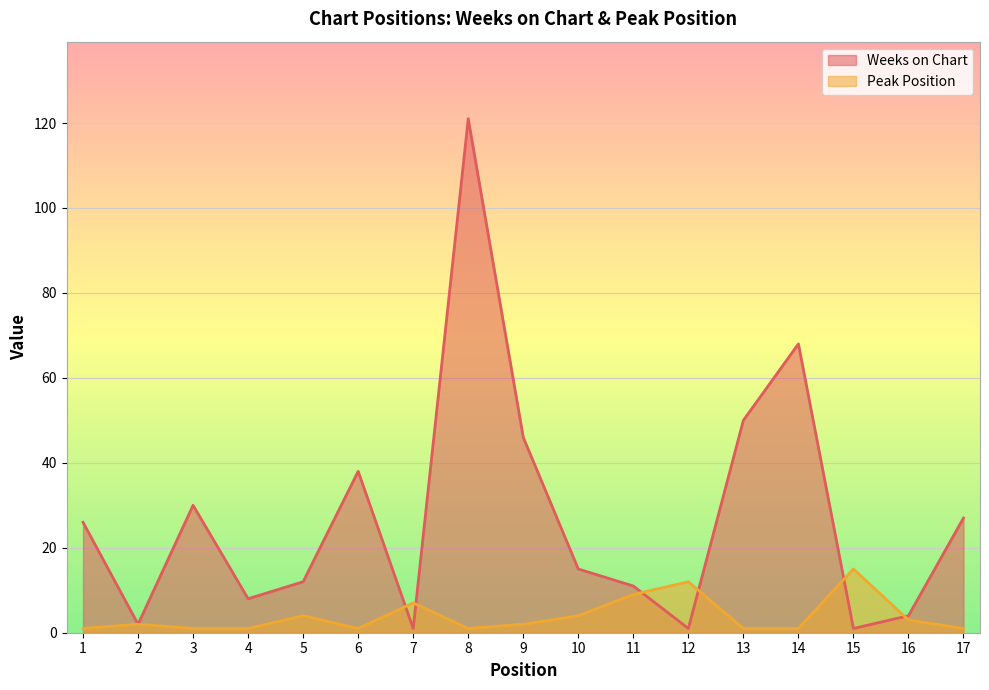

Reading left to right, transcribe all the data shown in this chart.

Weeks on Chart: 1=26	2=2	3=30	4=8	5=12	6=38	7=1	8=121	9=46	10=15	11=11	12=1	13=50	14=68	15=1	16=4	17=27
Peak Position: 1=1	2=2	3=1	4=1	5=4	6=1	7=7	8=1	9=2	10=4	11=9	12=12	13=1	14=1	15=15	16=3	17=1